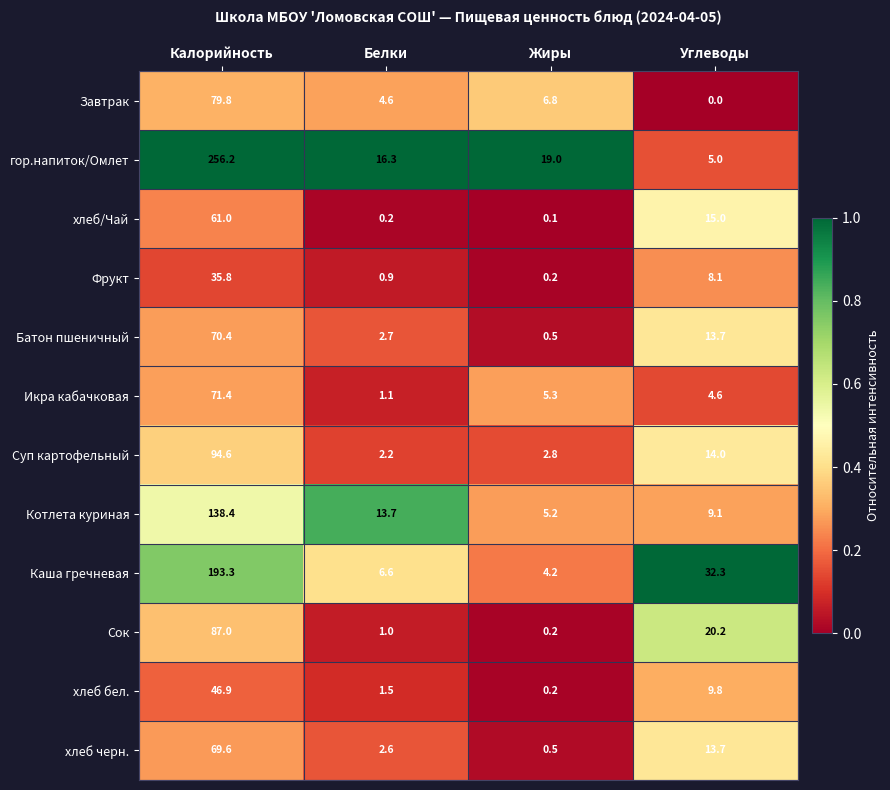

Where does the хлеб бел. series first go above 9?

Калорийность